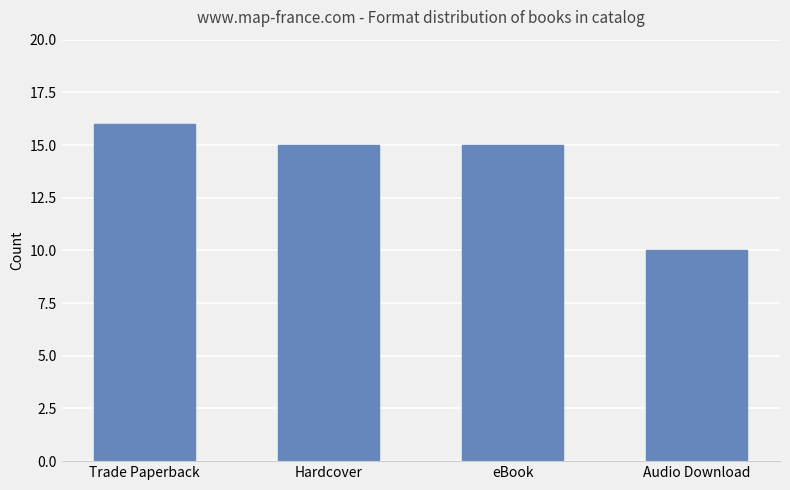

How many bars are there in total?

4